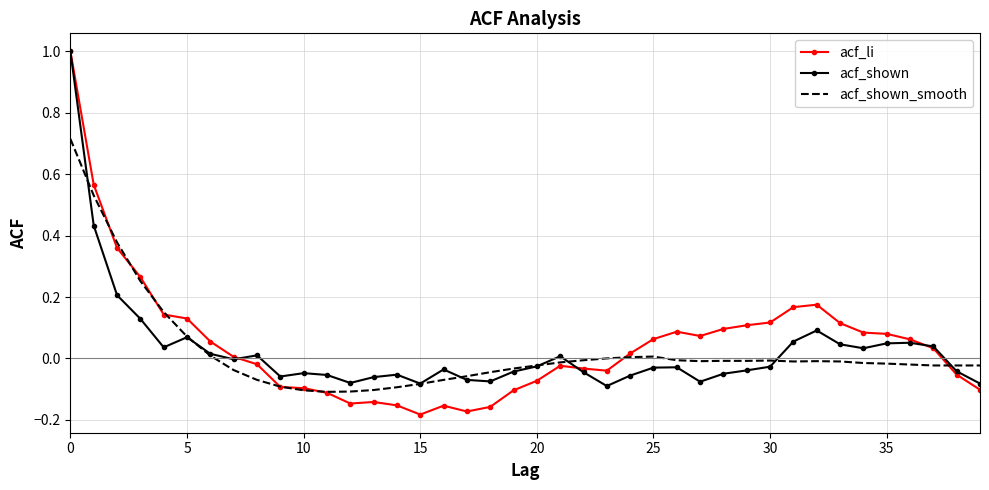

What is the maximum value shown in the chart?

1.0